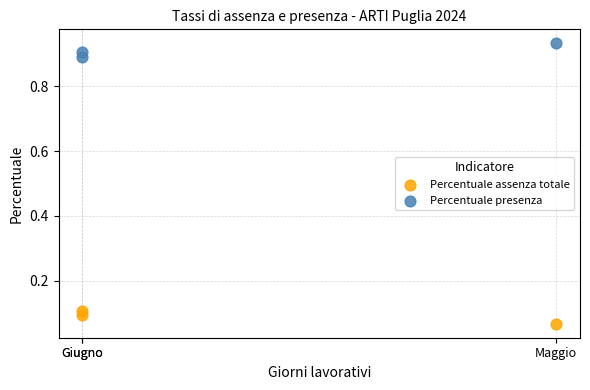

Which series reaches the minimum Y coordinate?

Percentuale assenza totale